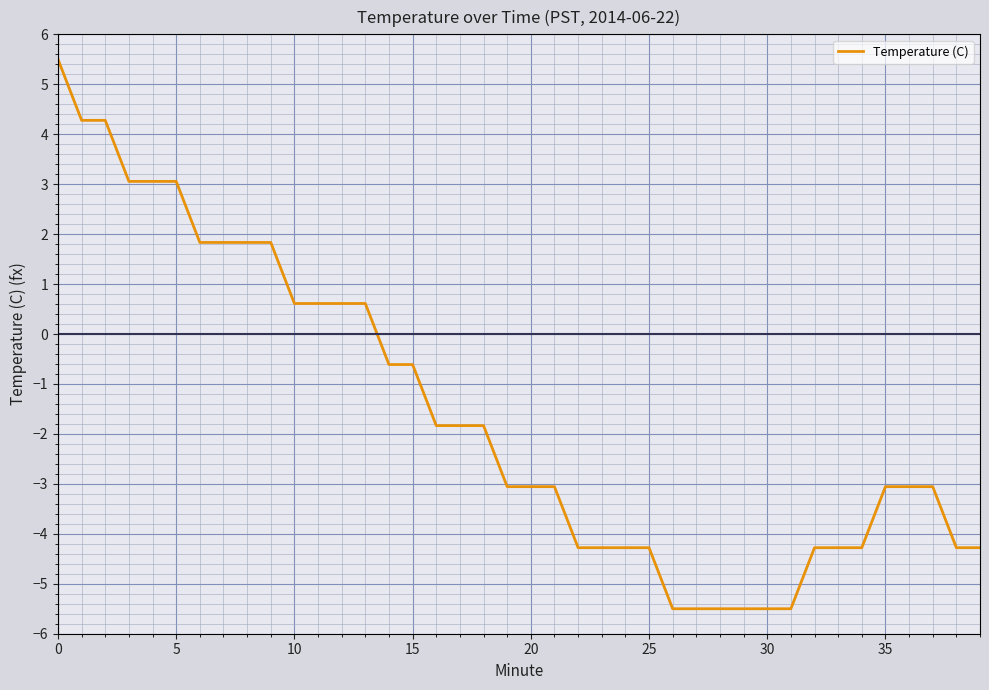

Does the chart display data point markers on the line(s)?

No